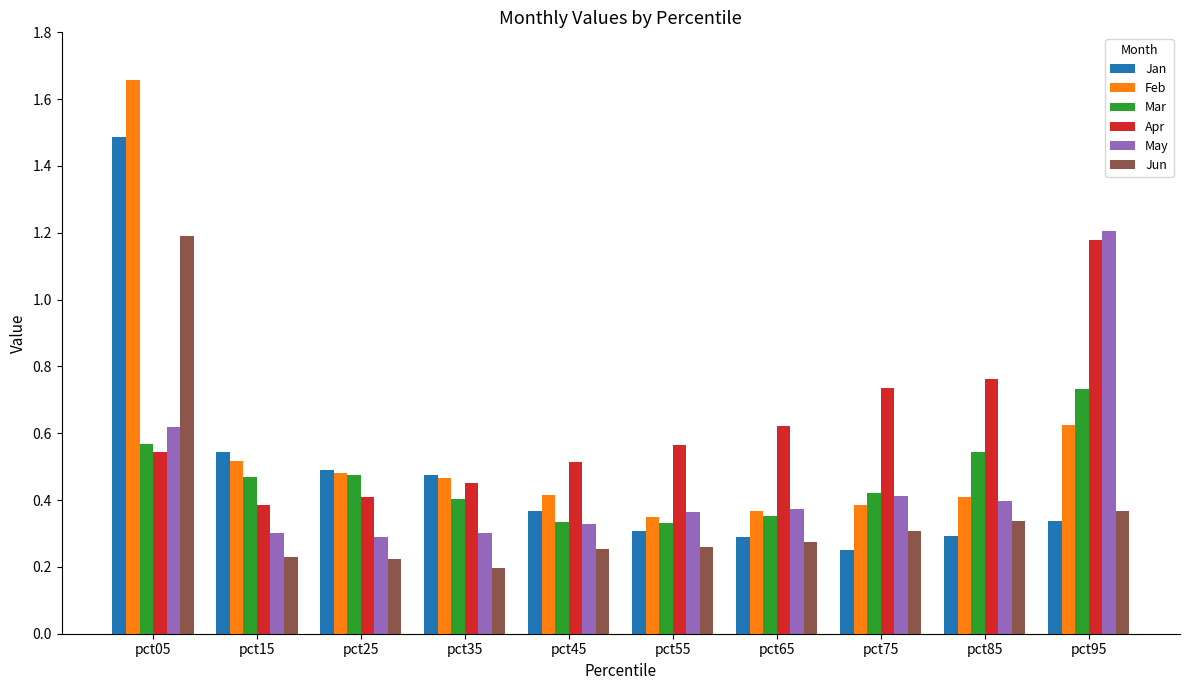

Which series changed the most between pct05 and pct65?

Feb